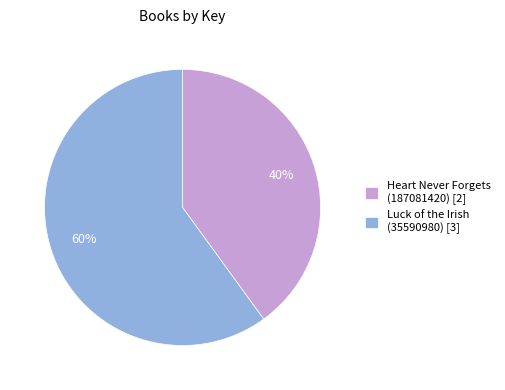

Is there a majority slice in this chart?

Yes